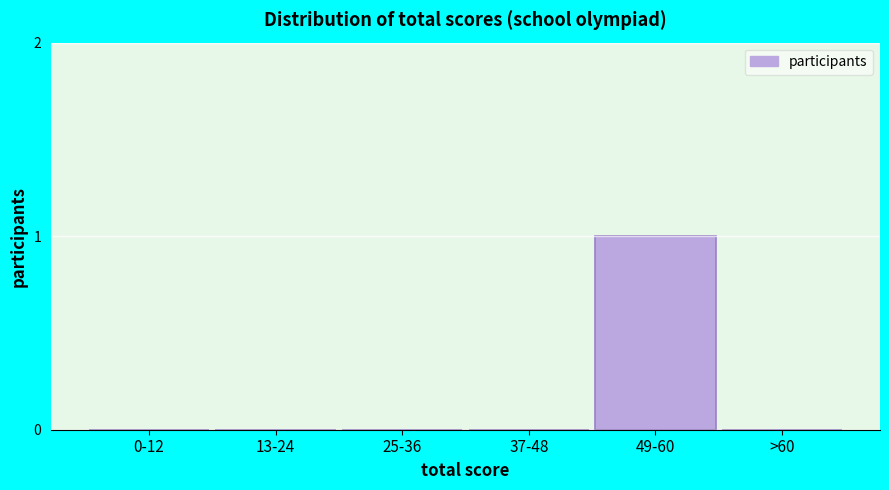

Reading right to left, extract all data points from this chart.

>60=0	49-60=1	37-48=0	25-36=0	13-24=0	0-12=0